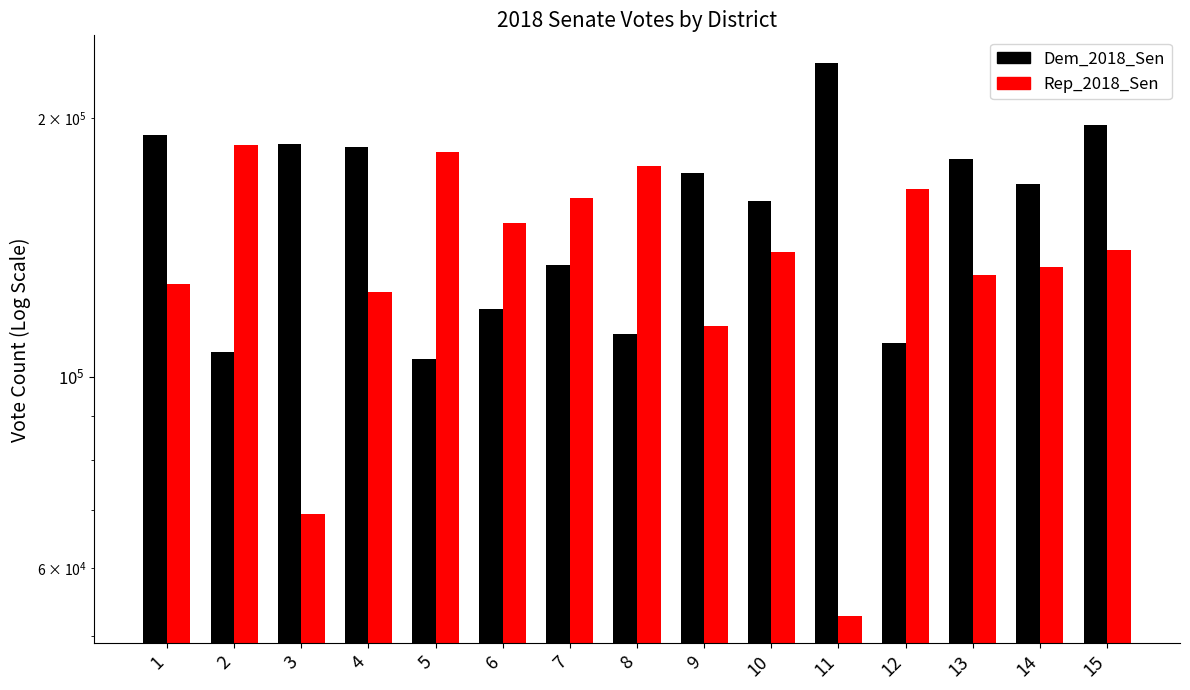

How many values in the Dem_2018_Sen series exceed 167618?

7